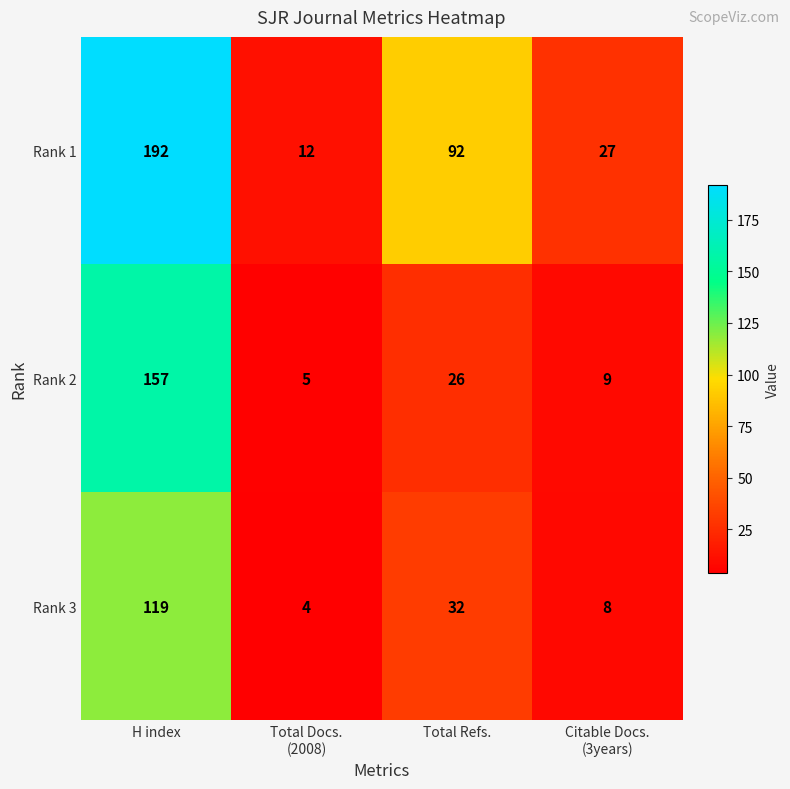

Reading left to right, extract all data points from this chart.

Rank 1: 192	12	92	27
Rank 2: 157	5	26	9
Rank 3: 119	4	32	8